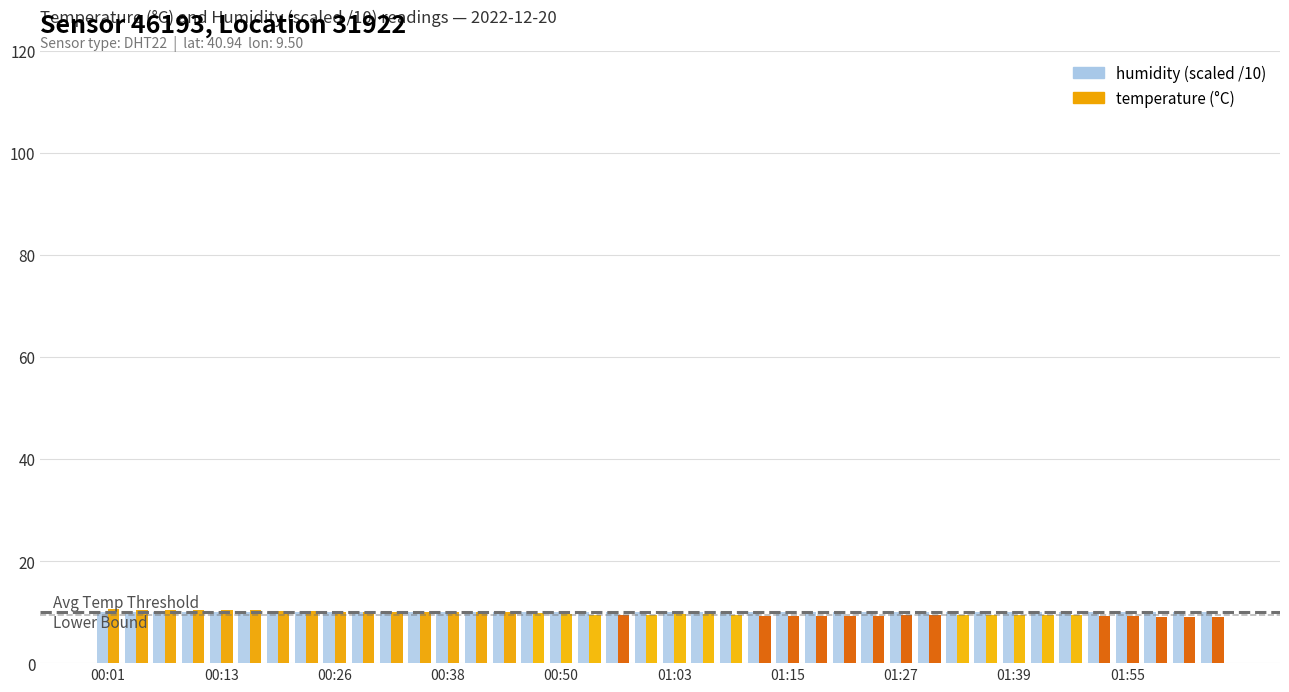

How many bars are there in each group?

2